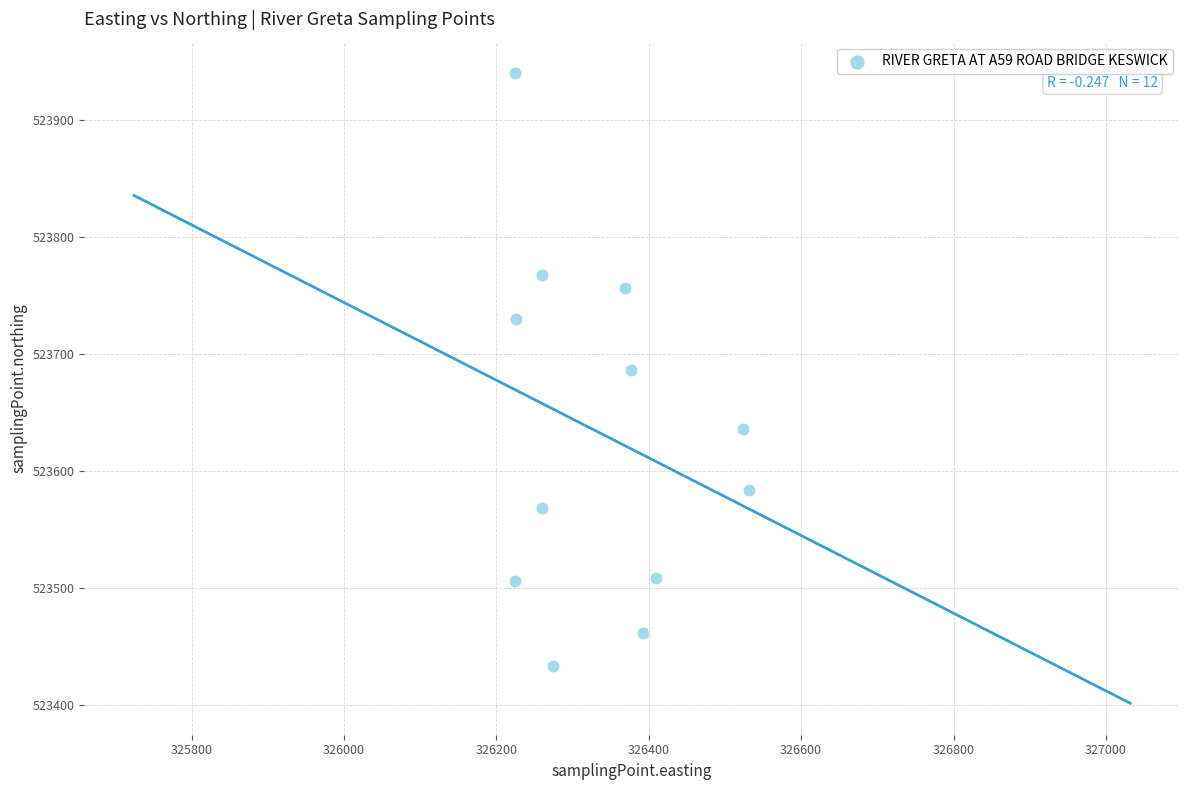

What is the average X value?

326339.4